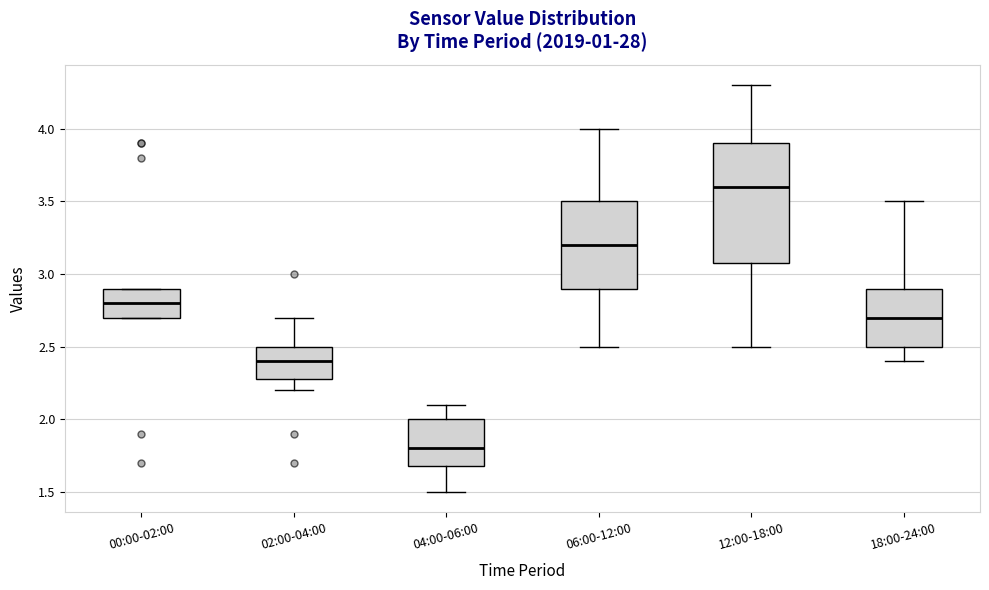

Reading left to right, transcribe this box plot: for each box, give where its median line is, the range the box spans, and where its two whiskers end, as read against the y-axis. The values are not printed on the chart, so give them approximately, as read against the axis.

00:00-02:00: median 2.8, box 2.7 to 2.9, whiskers 2.7 to 2.9
02:00-04:00: median 2.4, box 2.3 to 2.5, whiskers 2.2 to 2.7
04:00-06:00: median 1.8, box 1.7 to 2.0, whiskers 1.5 to 2.1
06:00-12:00: median 3.2, box 2.9 to 3.5, whiskers 2.5 to 4.0
12:00-18:00: median 3.6, box 3.1 to 3.9, whiskers 2.5 to 4.3
18:00-24:00: median 2.7, box 2.5 to 2.9, whiskers 2.4 to 3.5